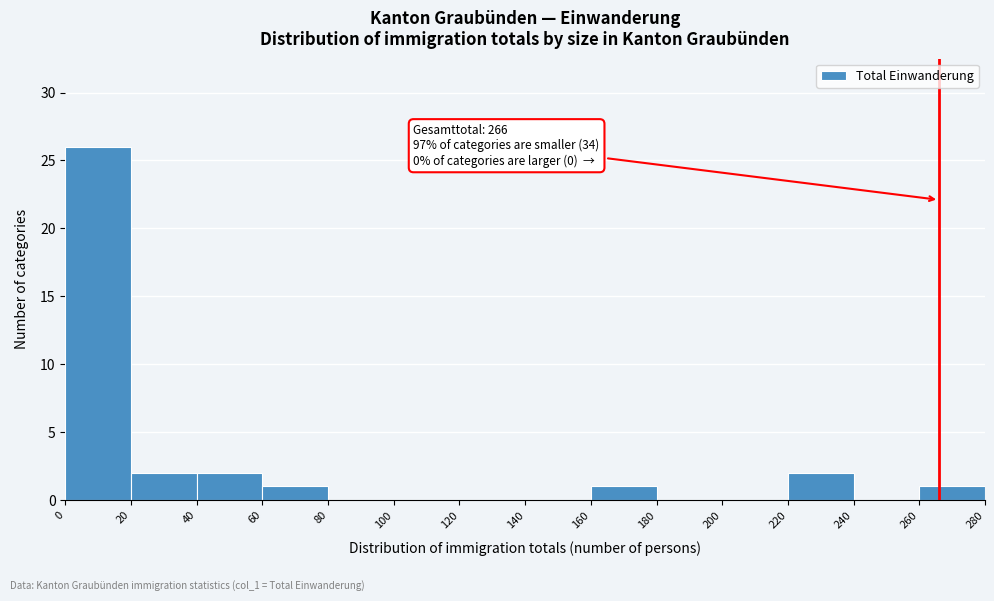

Which range on the x-axis has the tallest bar?

0 to 20